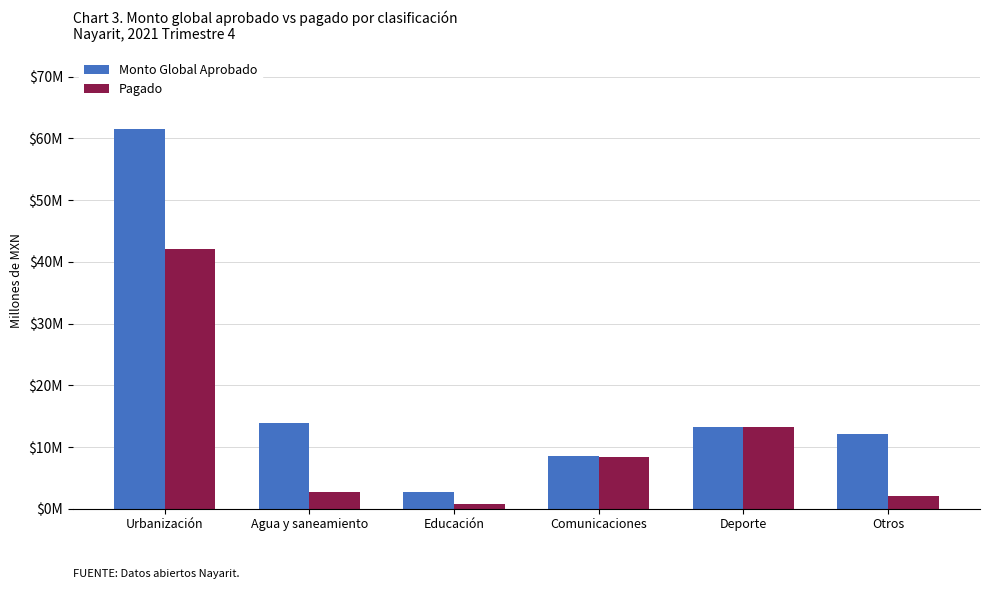

What is the smallest value displayed?

0.8